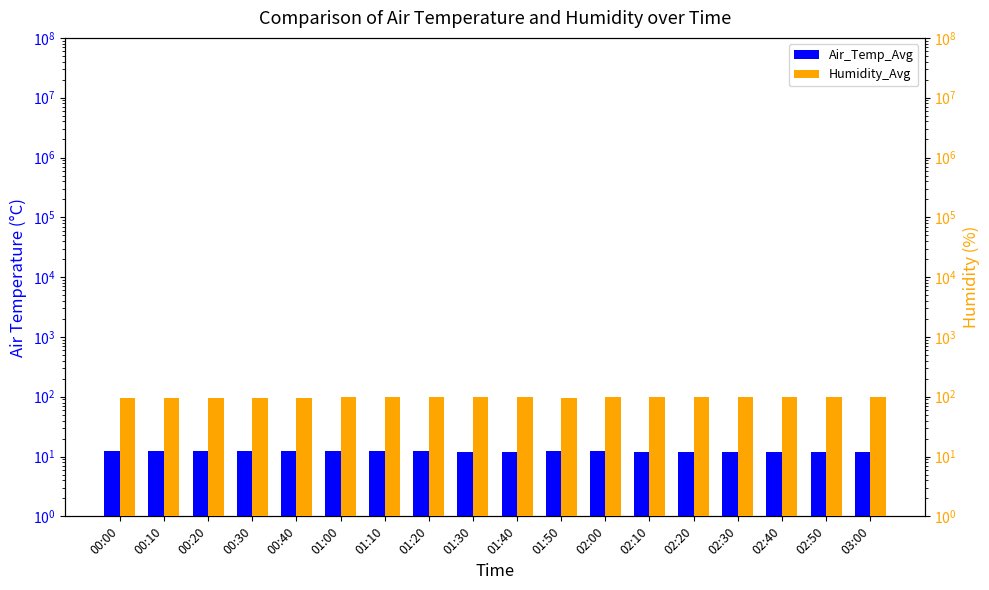

At how many categories does at least one series exceed 75?

18